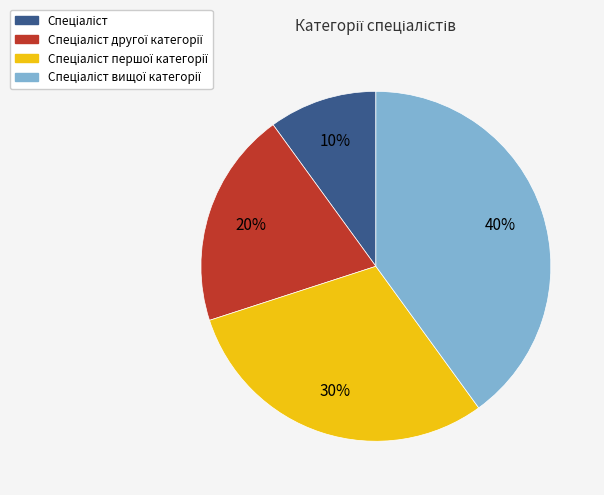

To the nearest percent, what is the average slice percentage?

25%